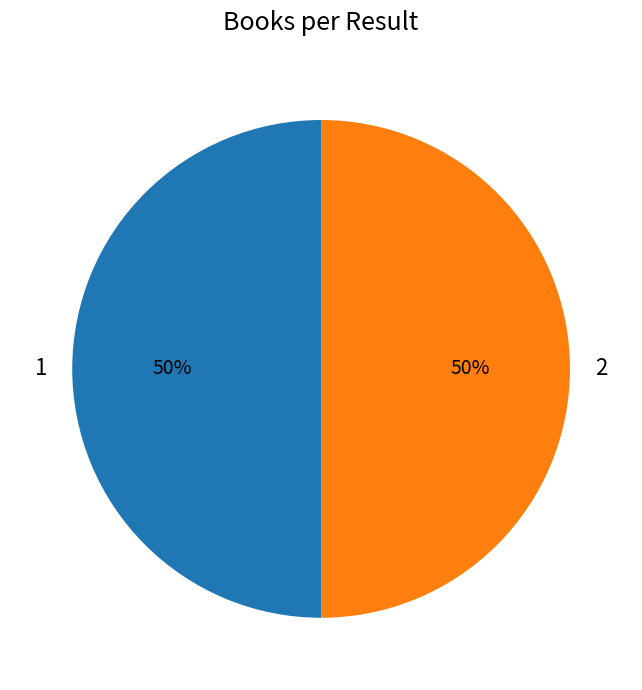

To the nearest percent, what is the combined percentage of 1 and 2?

100%